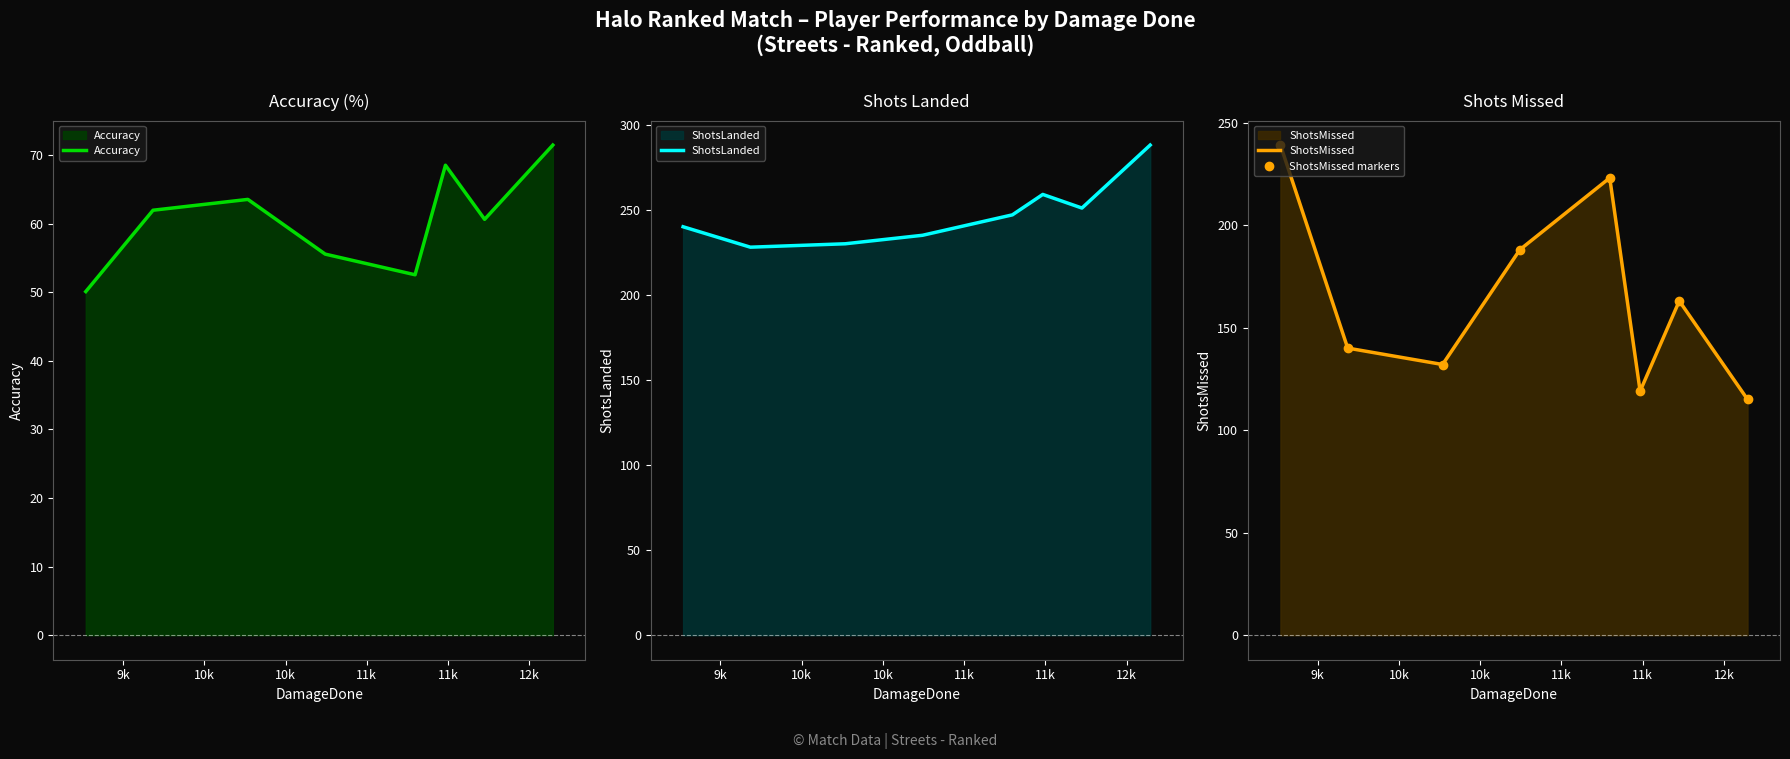

How many interior local valleys does the ShotsLanded series have?

2